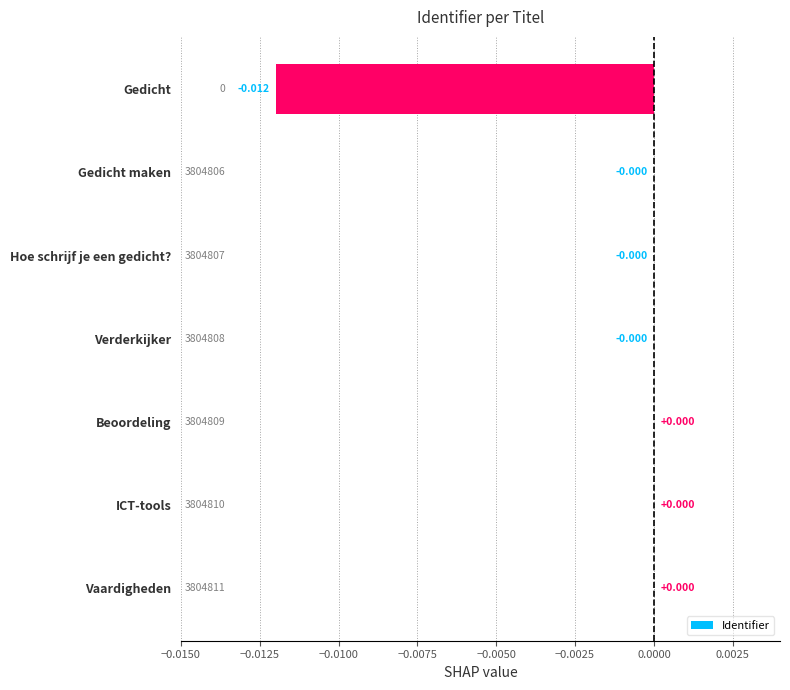

Are the bars horizontal?

Yes